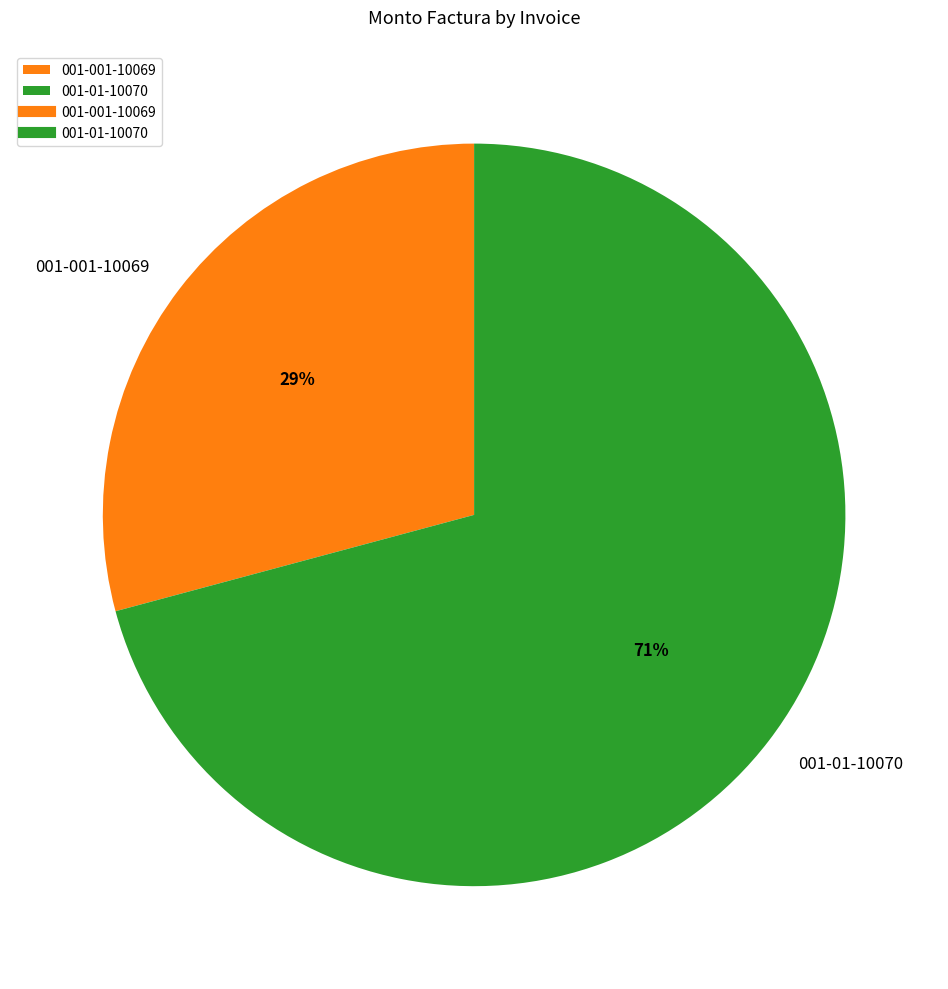

To the nearest percent, what is the combined percentage of 001-01-10070 and 001-001-10069?

100%